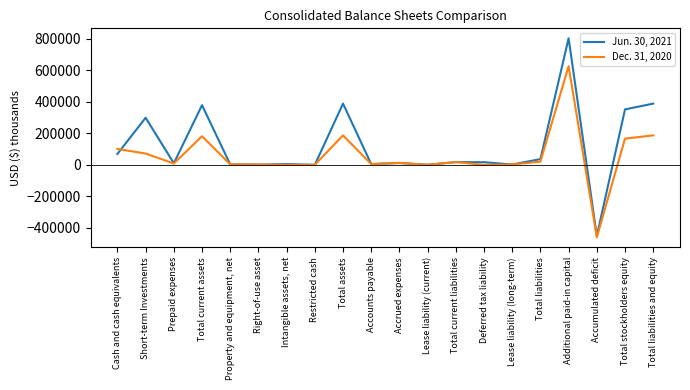

Is it true that Dec. 31, 2020 equals 181668 at Total current assets?

True